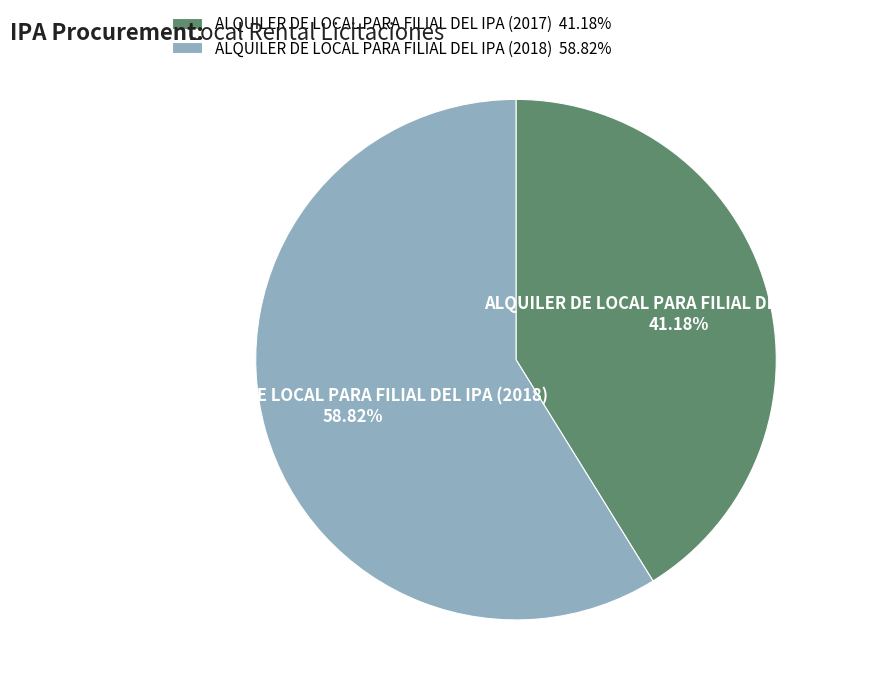

To the nearest percent, what is the average slice percentage?

50%